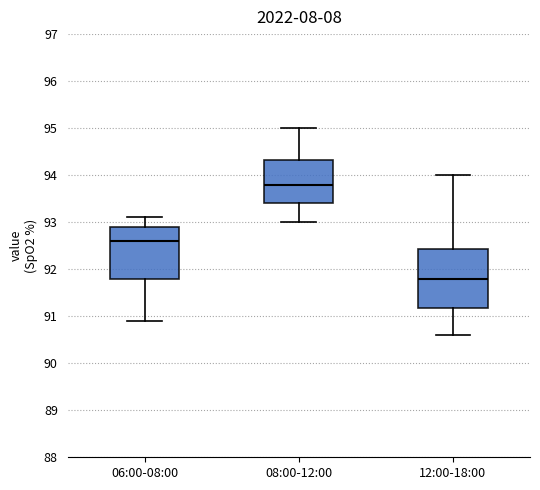

Reading left to right, transcribe this box plot: for each box, give where its median line is, the range the box spans, and where its two whiskers end, as read against the y-axis. The values are not printed on the chart, so give them approximately, as read against the axis.

06:00-08:00: median 92.6, box 91.8 to 92.9, whiskers 90.9 to 93.1
08:00-12:00: median 93.8, box 93.4 to 94.3, whiskers 93.0 to 95.0
12:00-18:00: median 91.8, box 91.2 to 92.4, whiskers 90.6 to 94.0